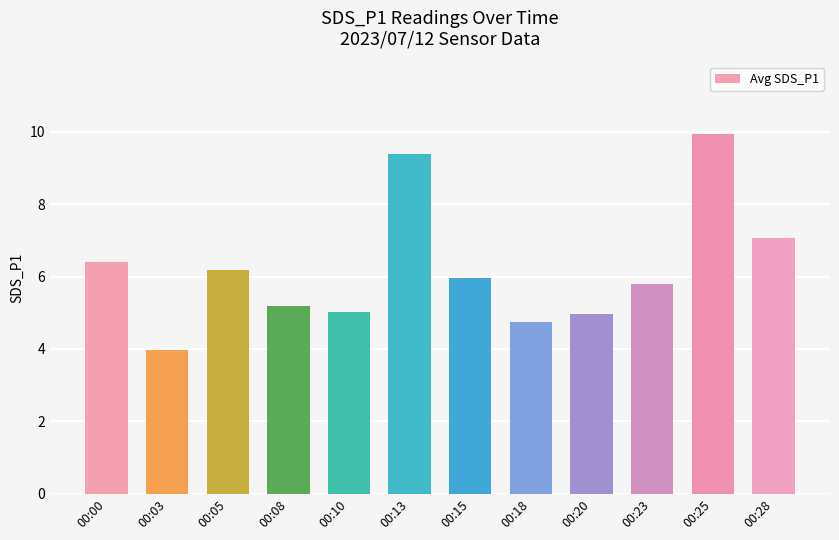

How many series are shown in this chart?

1